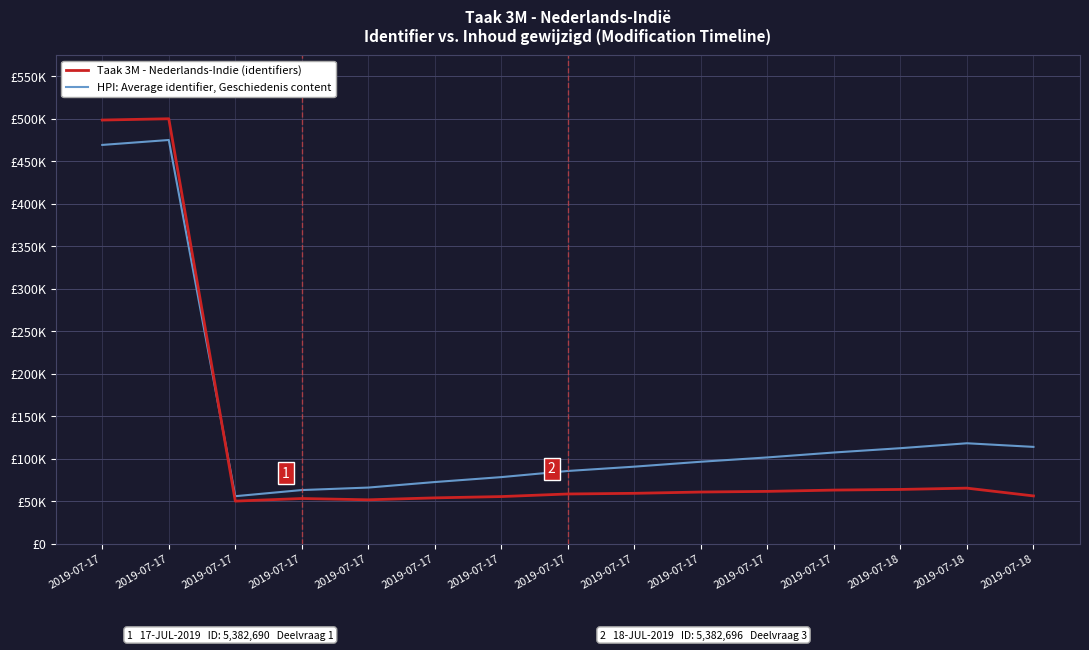

Between 2019-07-17 and 2019-07-17, which series saw the biggest shift?

HPI: Average identifier, Geschiedenis content